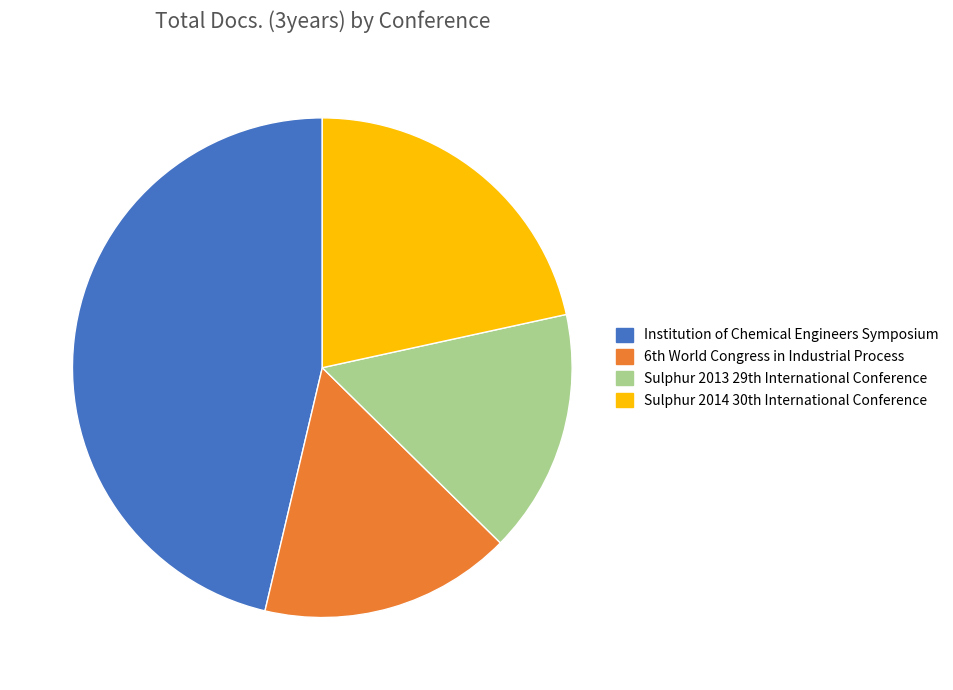

Is there any slice that represents more than half of the pie?

No